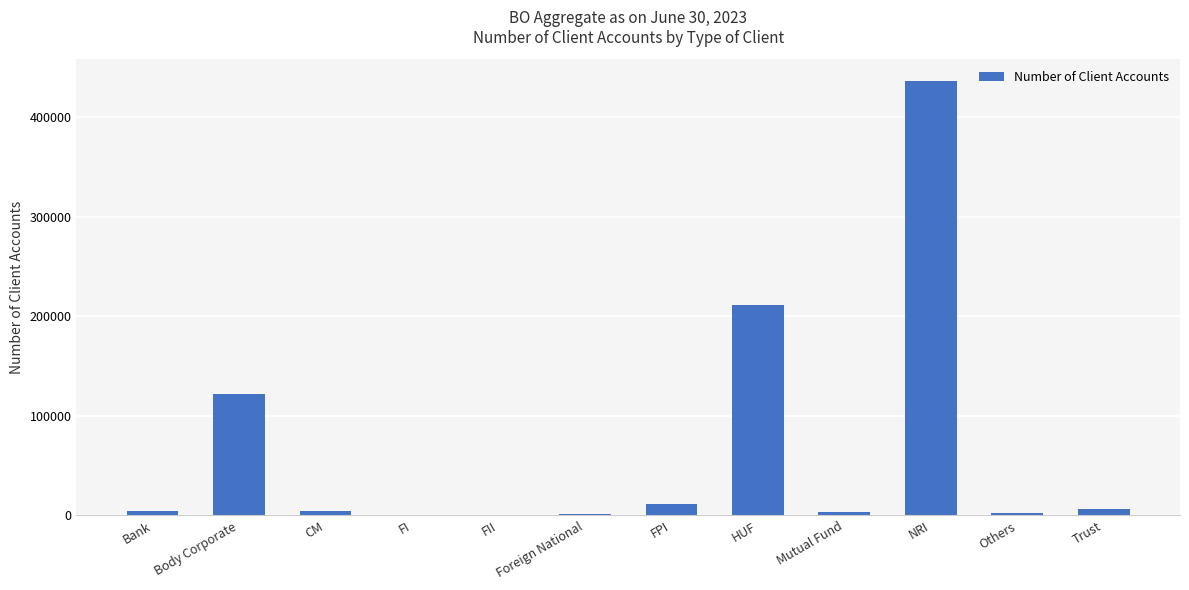

What is the sum of all values?

804024